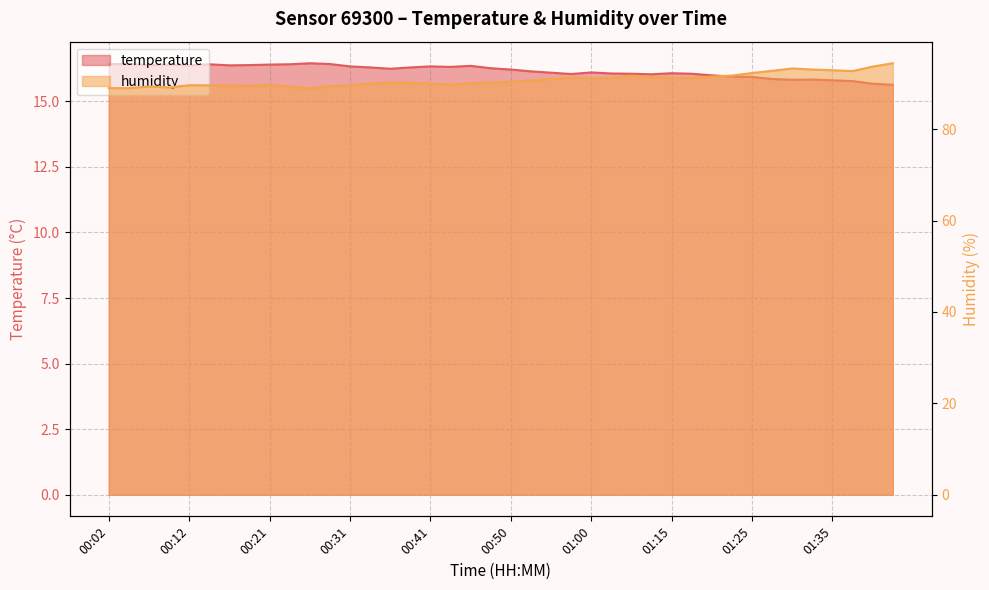

What is the label of the 4th point from the right?

01:35